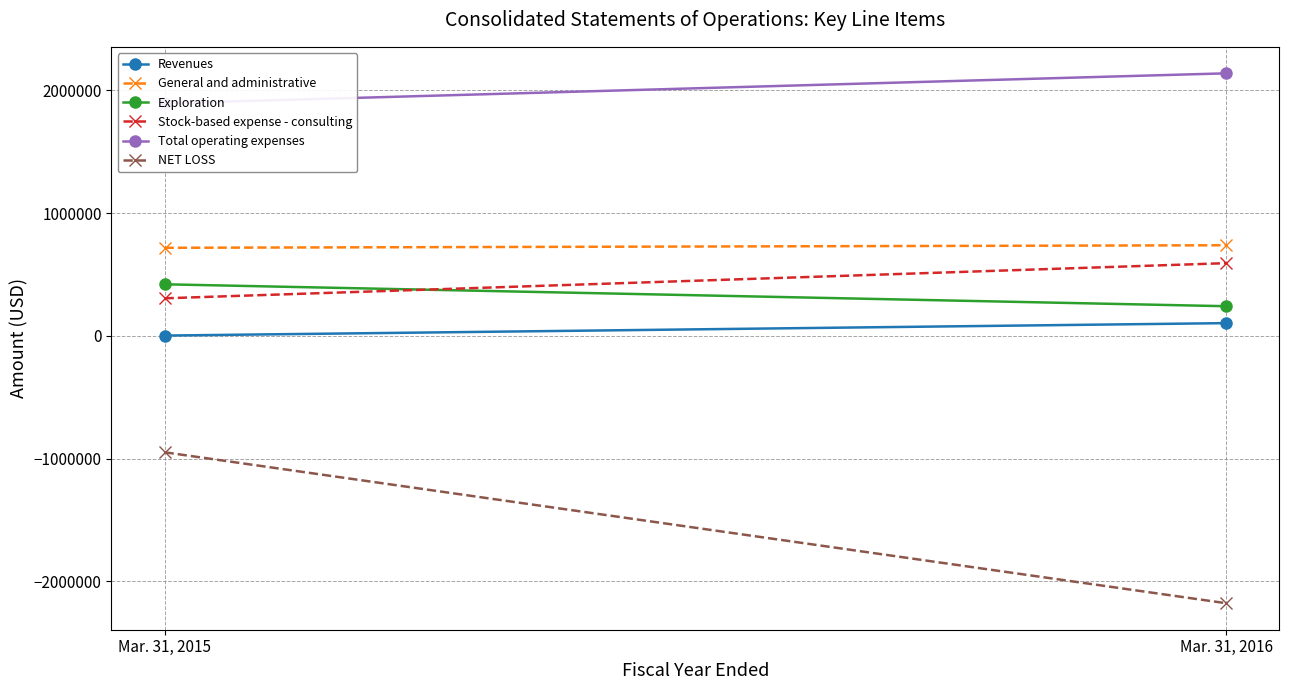

What is the smallest value displayed?

-2177577